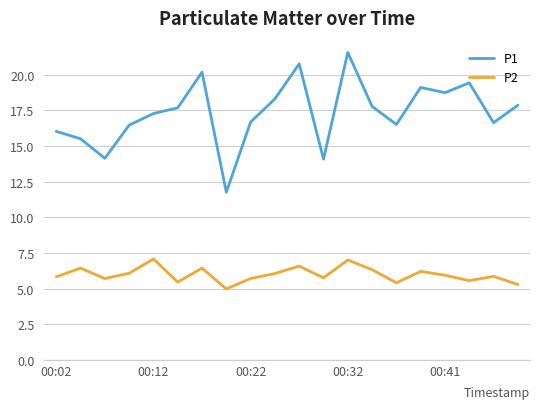

List the series in order of their peak value, highest first.

P1, P2